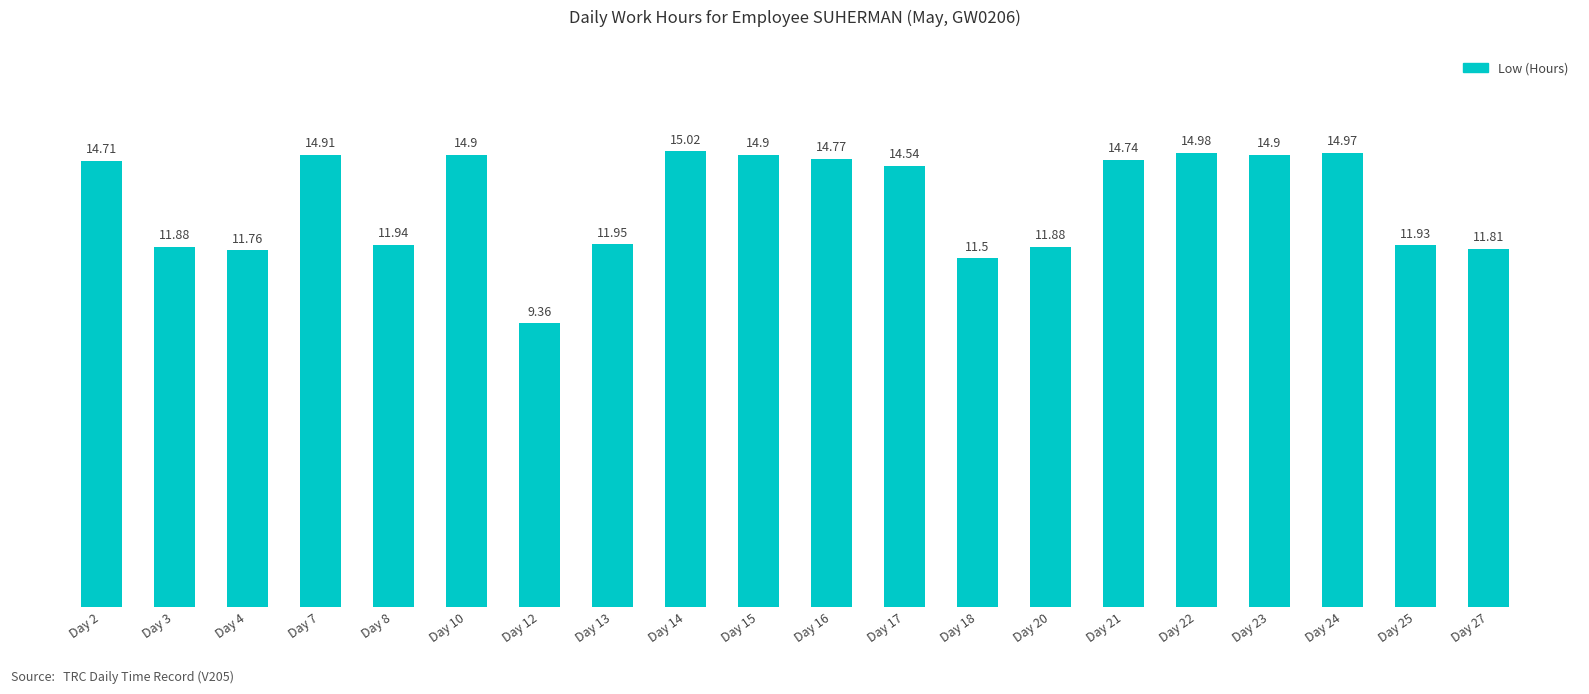

What is the sum of all values?

267.4